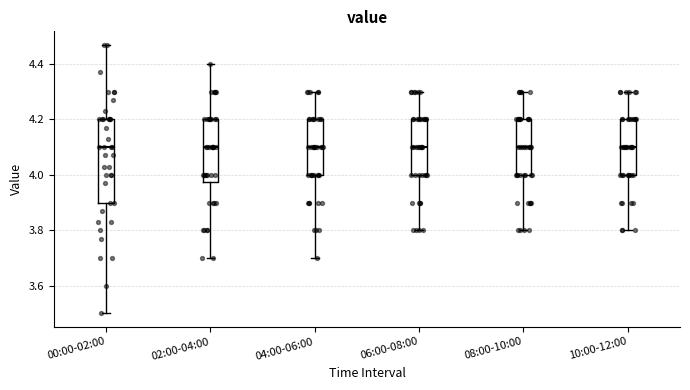

Comparing the boxes themselves (not the whiskers), which one is the tallest?

00:00-02:00